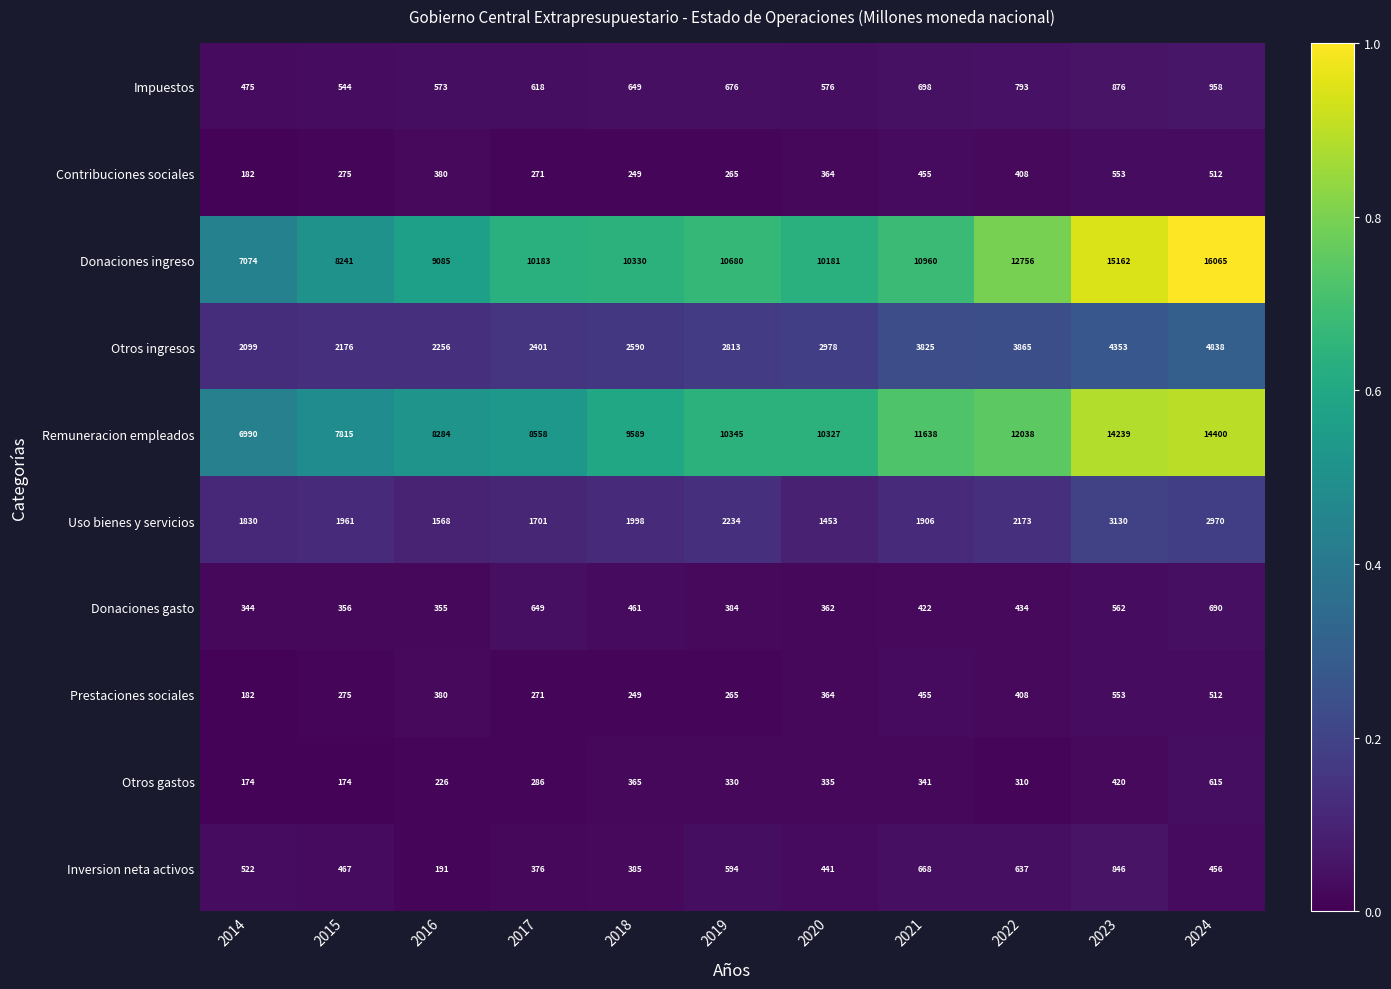

At which category is the sum across all series the highest?

2024